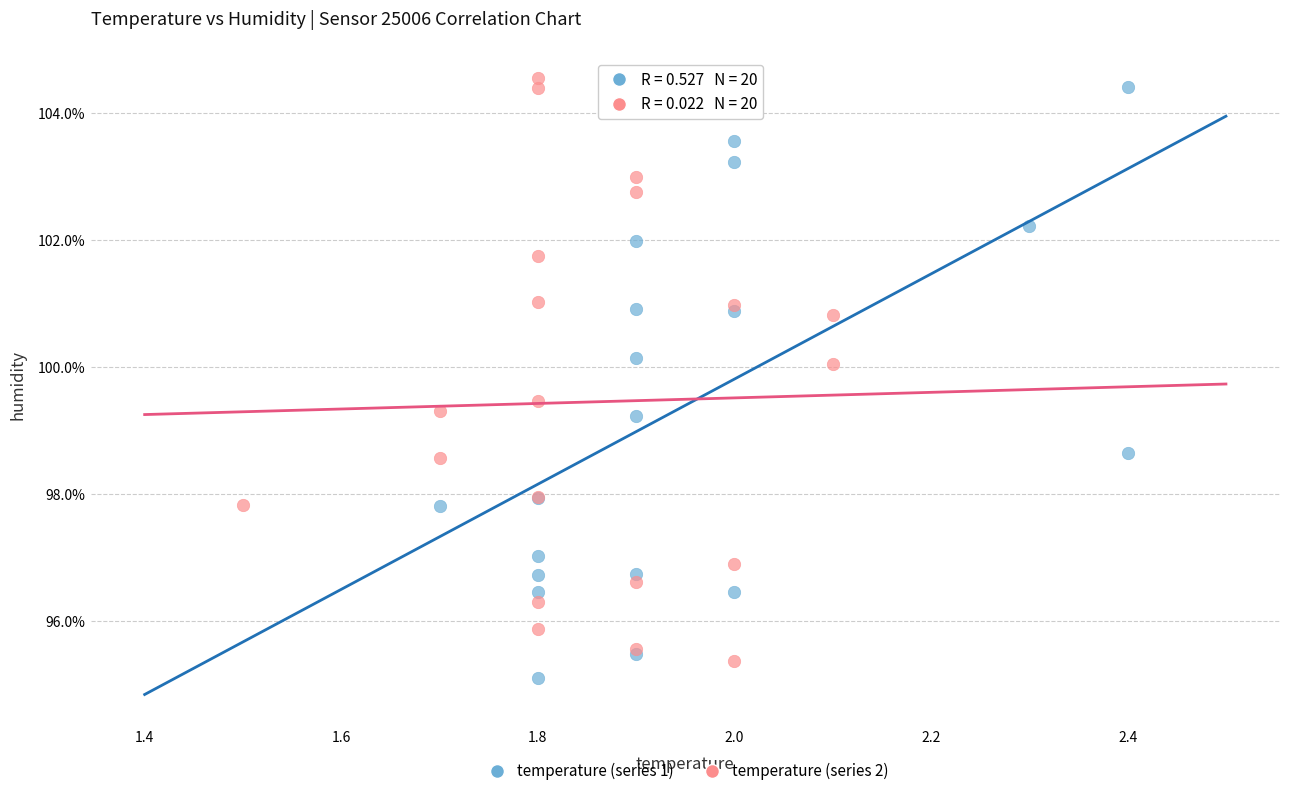

What are all the series names shown in the legend?

temperature (series 1), temperature (series 2)